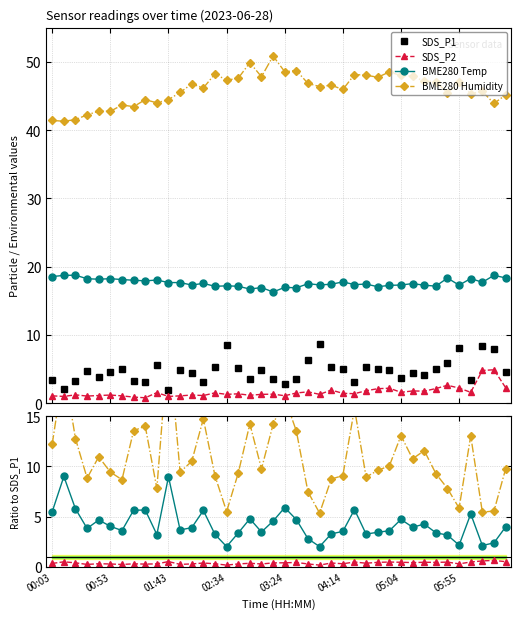

What value does the BME280_temperature series have at 02:23?

17.1